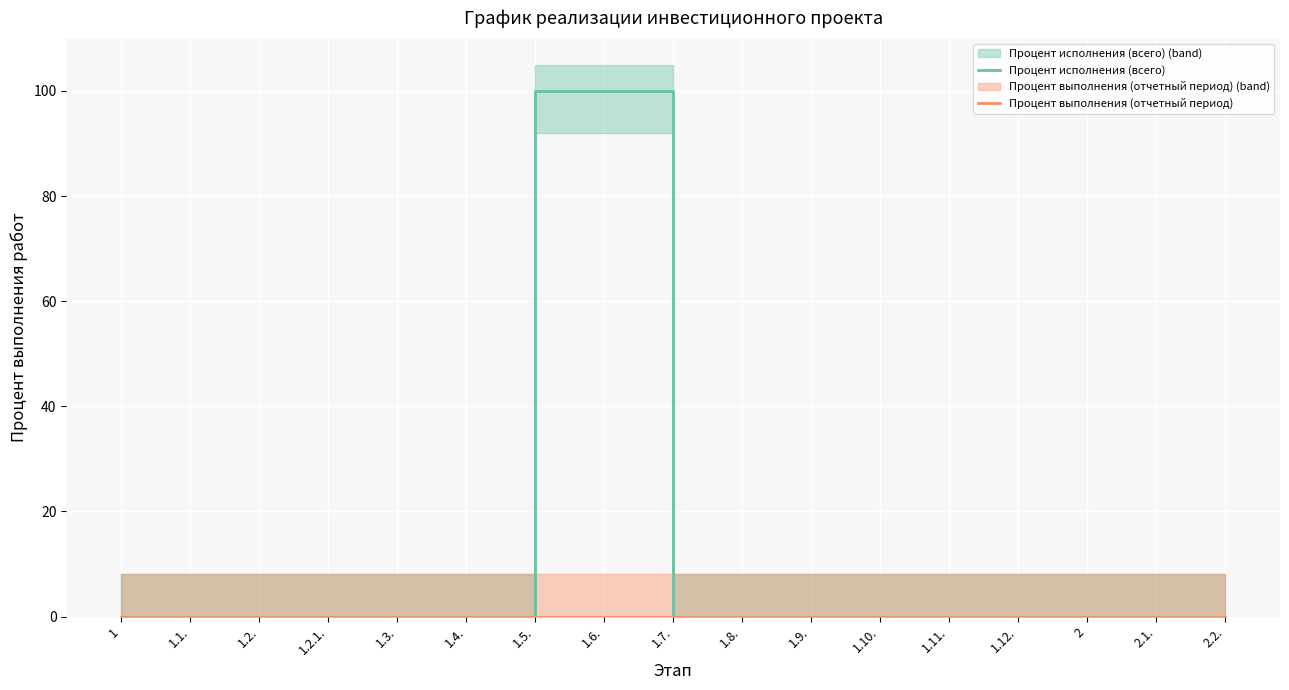

Reading left to right, list all the values displayed in this chart.

Процент исполнения (всего): 1=0	1.1.=0	1.2.=0	1.2.1.=0	1.3.=0	1.4.=0	1.5.=100	1.6.=100	1.7.=0	1.8.=0	1.9.=0	1.10.=0	1.11.=0	1.12.=0	2=0	2.1.=0	2.2.=0
Процент выполнения (отчетный период): 1=0	1.1.=0	1.2.=0	1.2.1.=0	1.3.=0	1.4.=0	1.5.=0	1.6.=0	1.7.=0	1.8.=0	1.9.=0	1.10.=0	1.11.=0	1.12.=0	2=0	2.1.=0	2.2.=0